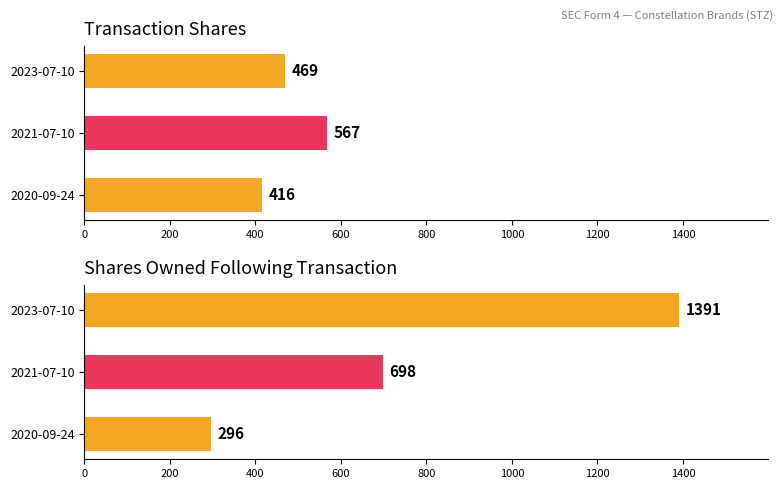

What is the average value of the pctchgSharesOwned series?

46